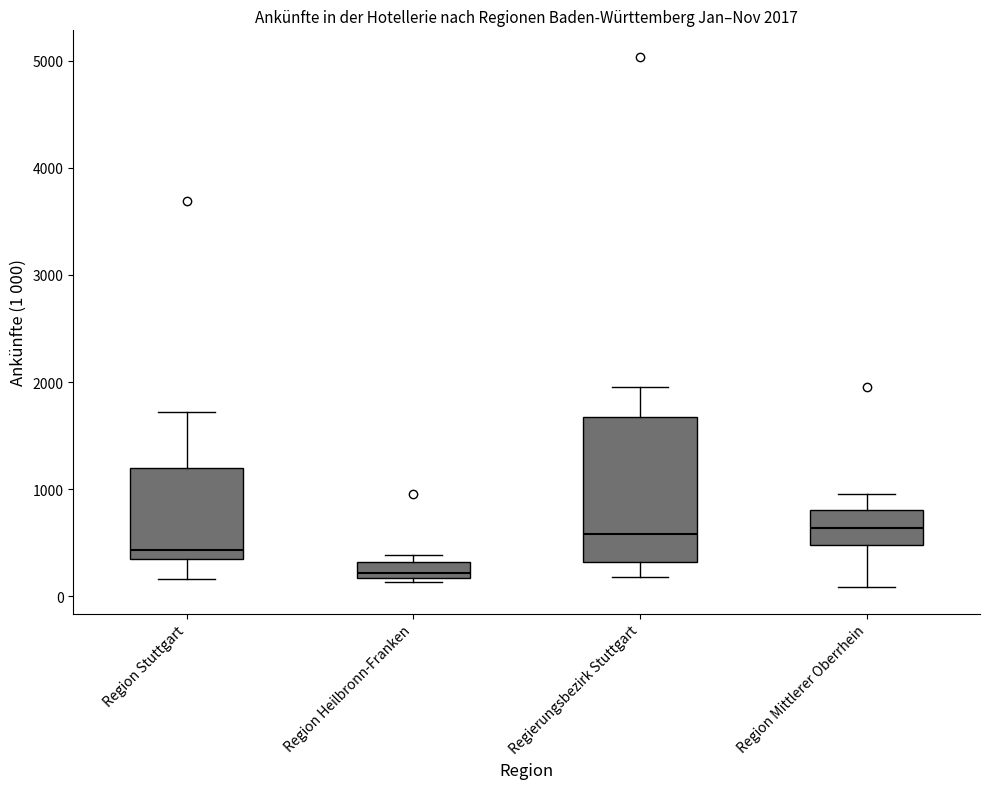

Which box has the lowest median line?

Region Heilbronn-Franken